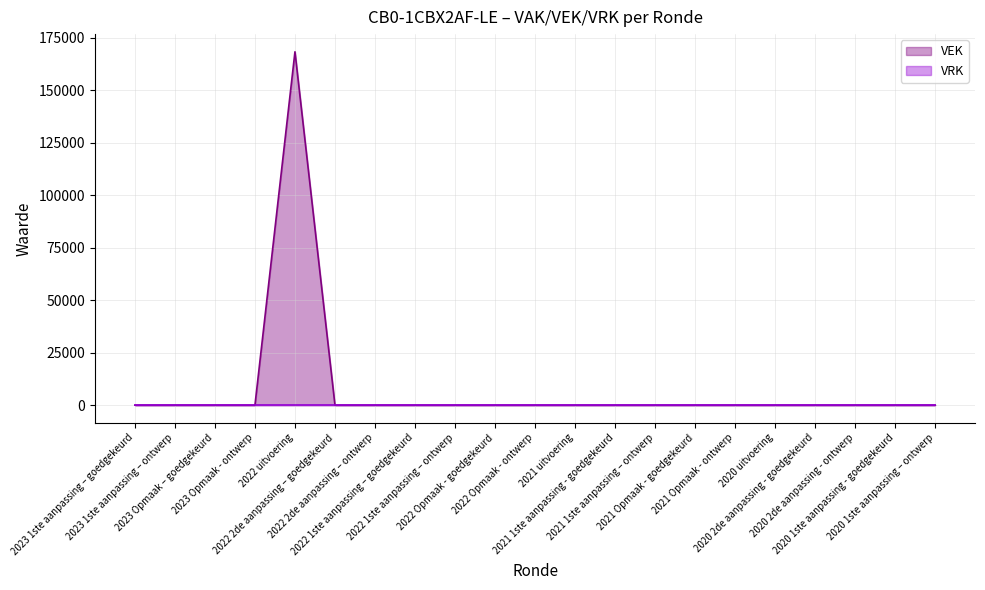

The value at 2020 1ste aanpassing – ontwerp is 83151. True or false?

False